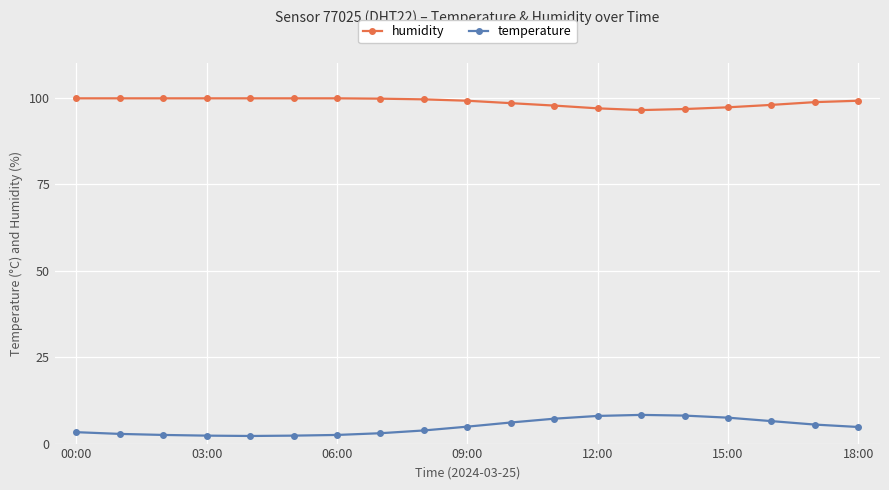

What is the value of the temperature point at the 11th from the left?

6.1